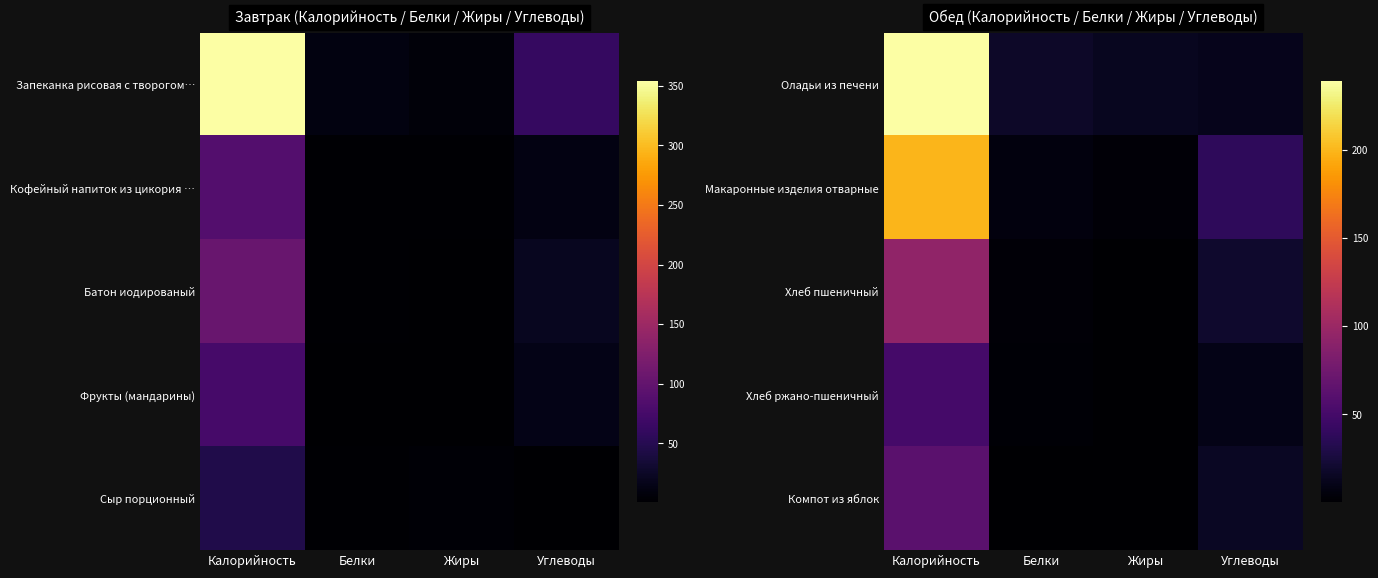

Where does the Компот из яблок series first go above 15?

Калорийность